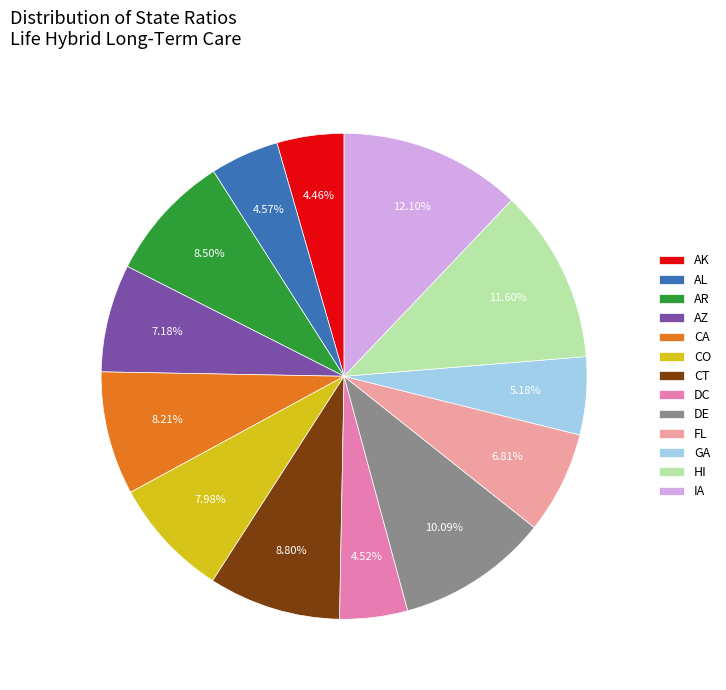

Combined, do HI and CT account for over 50%?

No